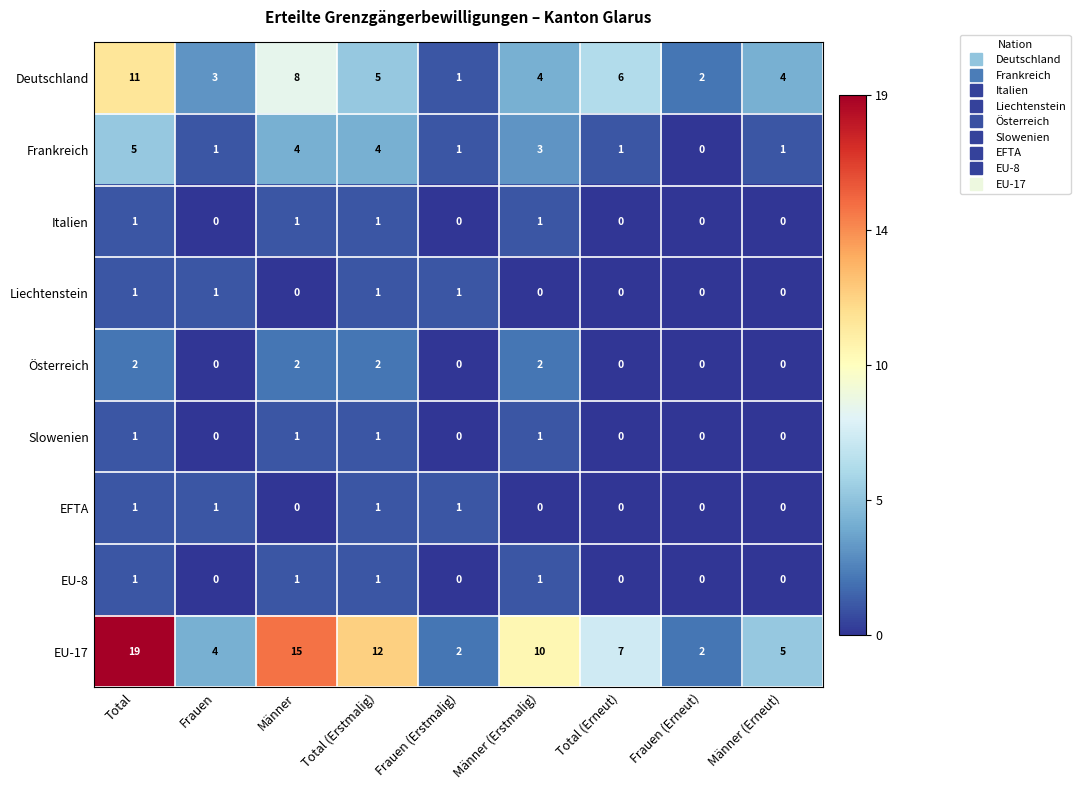

Which series has the widest spread of values?

EU-17